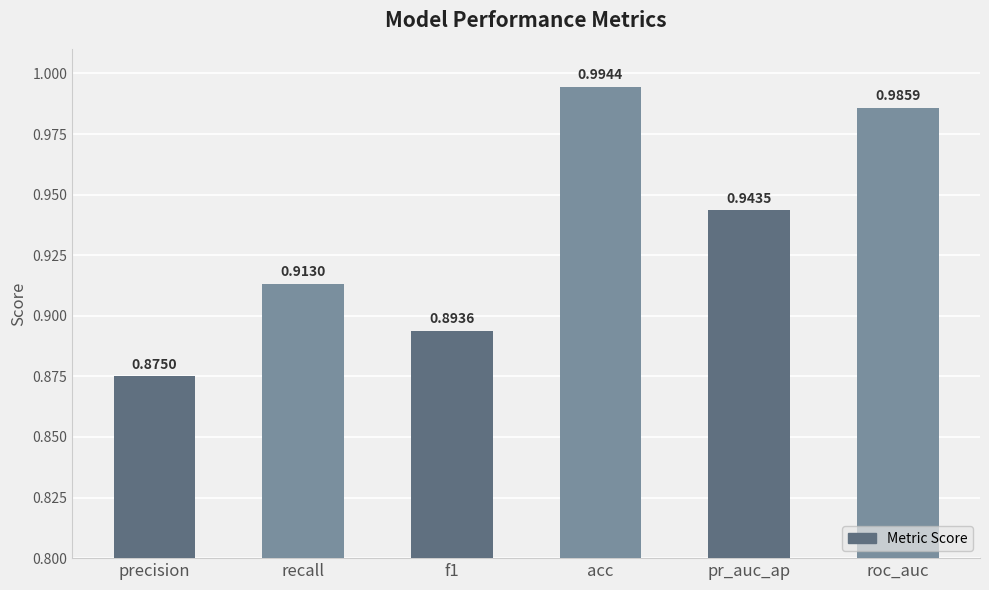

What is the change in value from recall to roc_auc?

+0.1